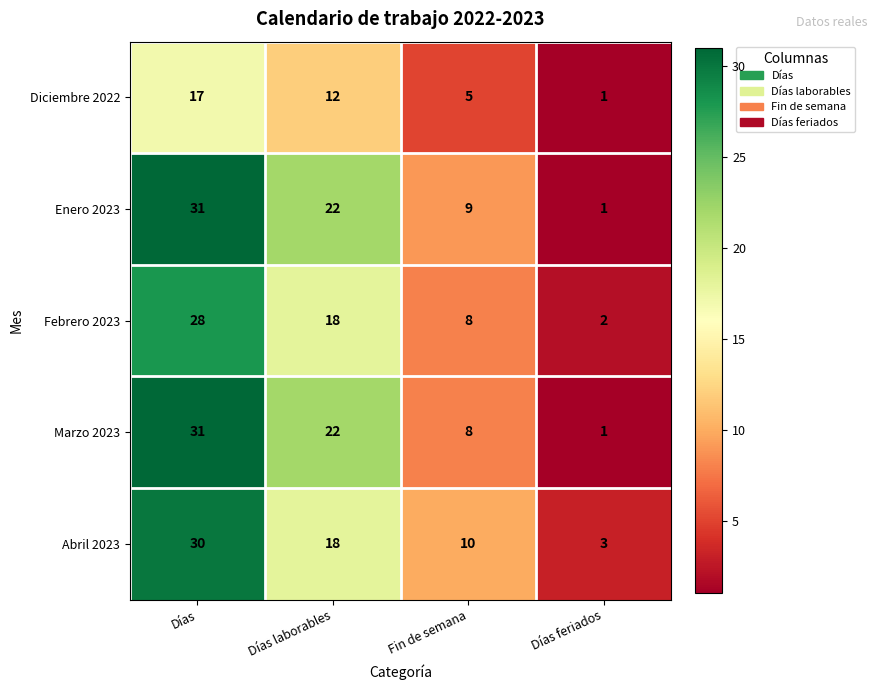

The Enero 2023 series shows 9 at Fin de semana. True or false?

True